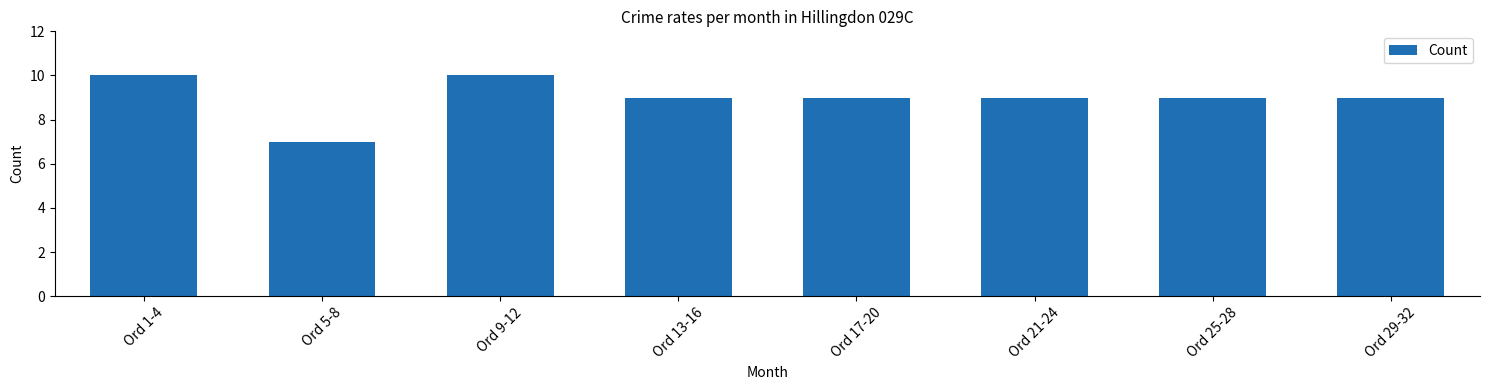

What is the average value?

9